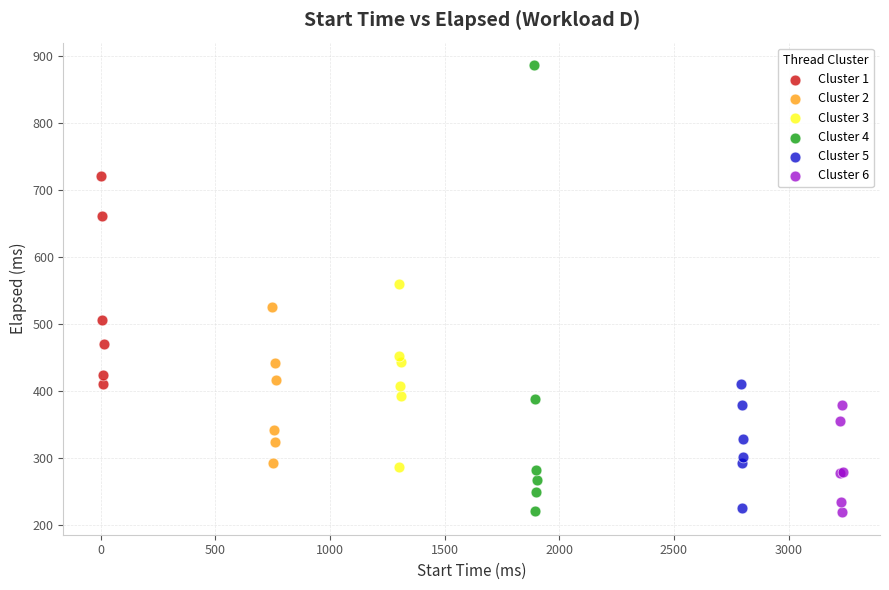

Which series has the widest spread of Y values?

Cluster 4